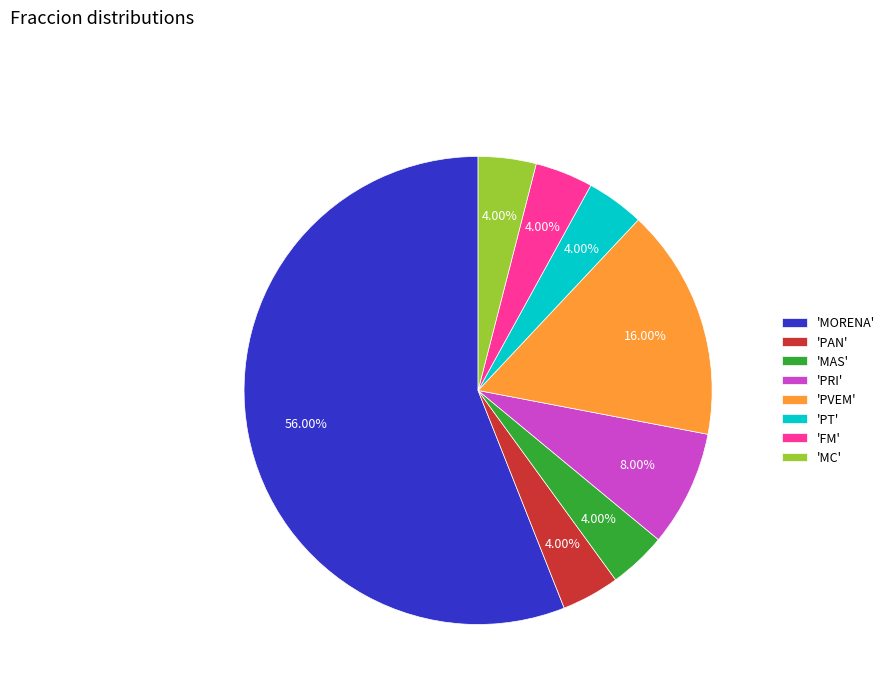

Which category has the biggest portion of the pie?

'MORENA'